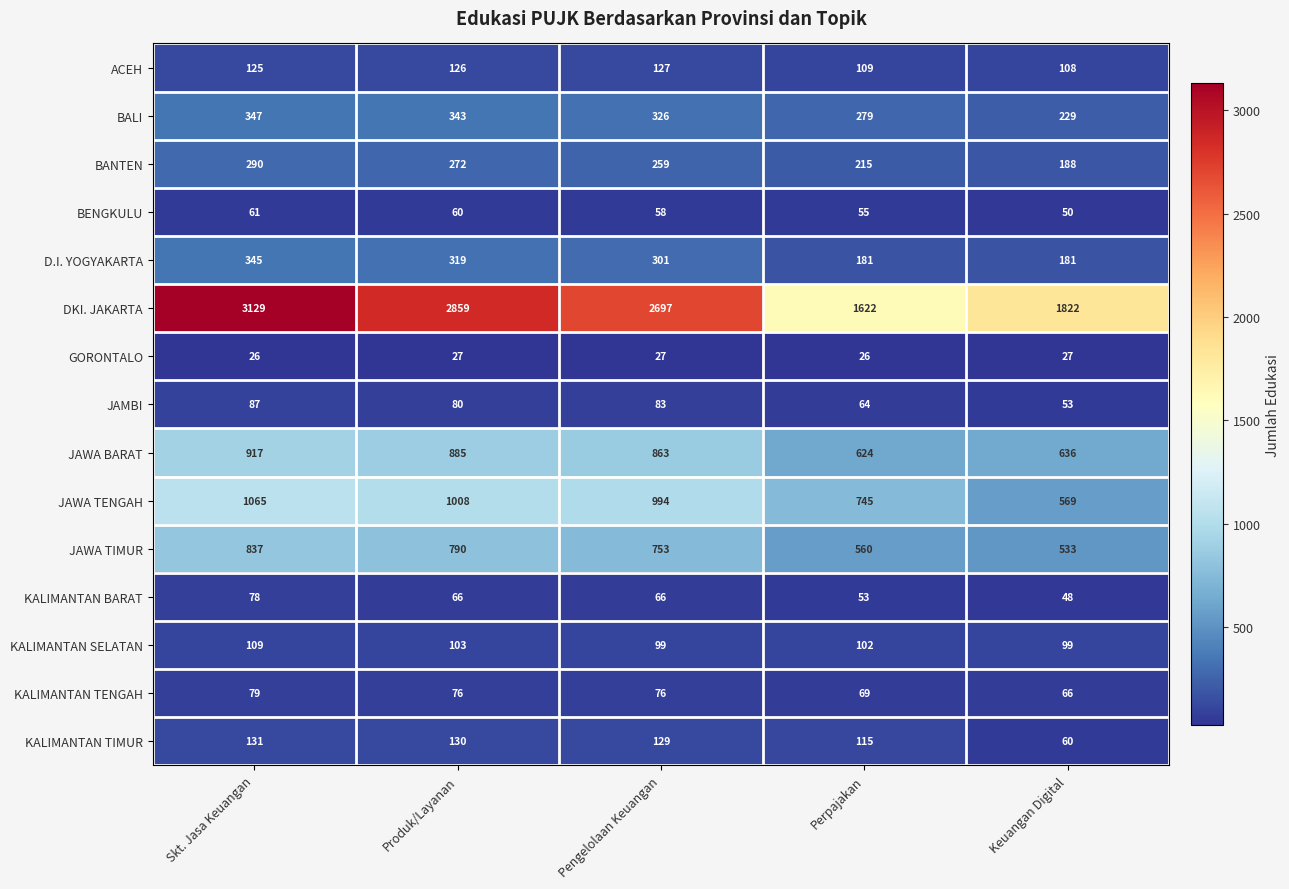

Where is D.I. YOGYAKARTA nearest to the value 263?

Pengelolaan Keuangan